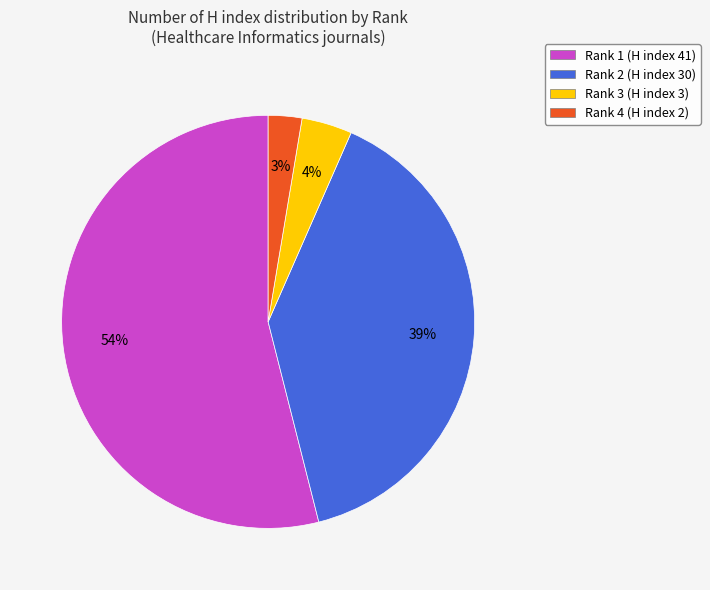

Count the number of slices in the pie.

4